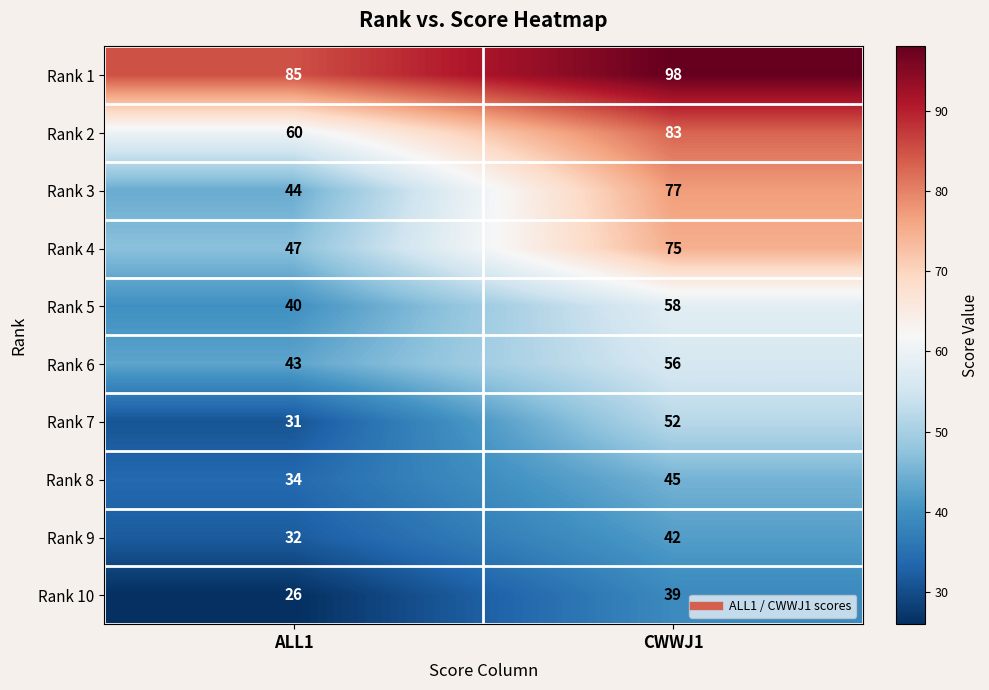

Read the Rank 10 value at ALL1.

26